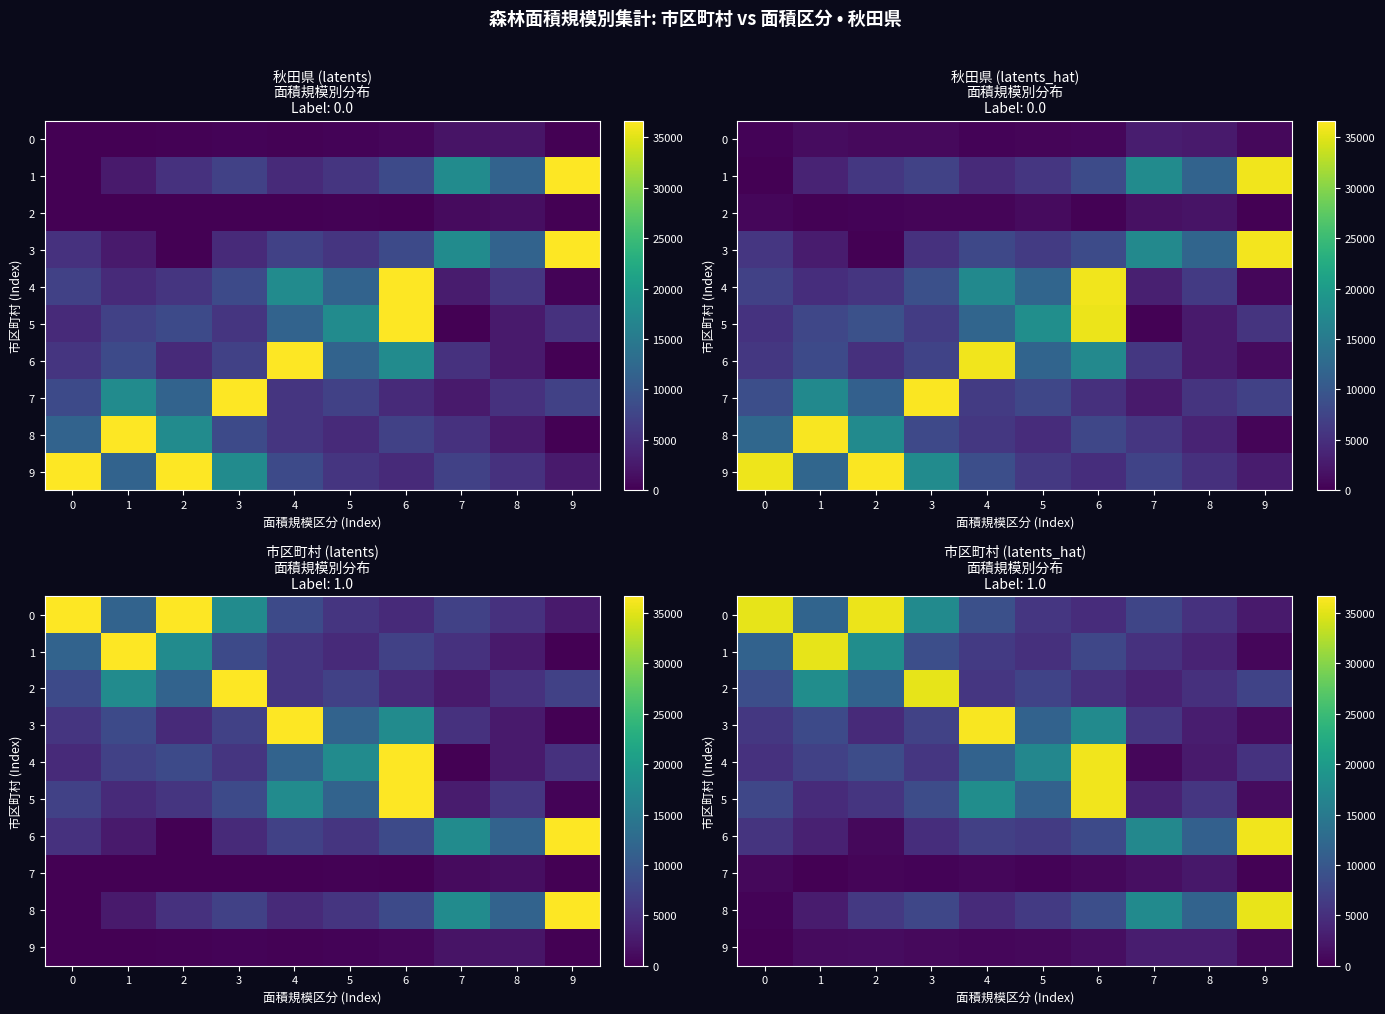

Is it true that 3 equals 5814.4 at 7?

True